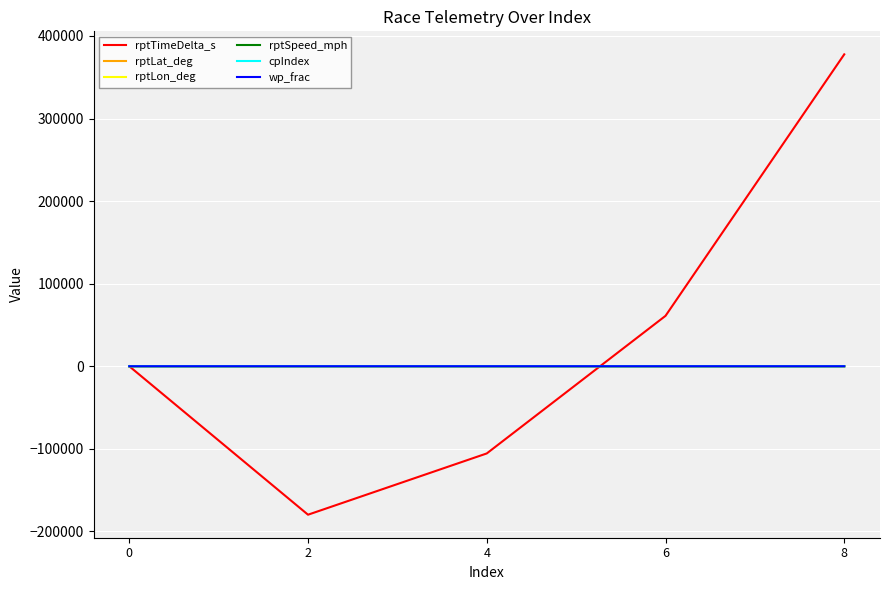

Does the chart have visible grid lines?

Yes